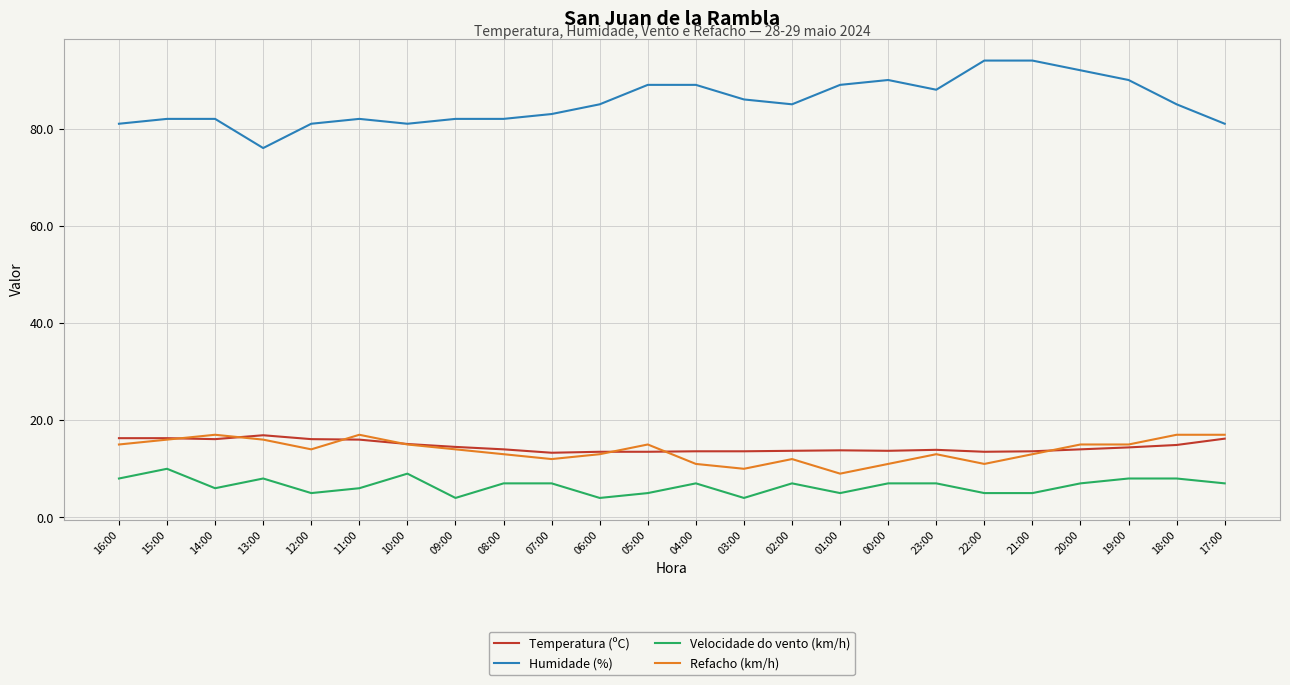

What is the spread (max minus min) of values at 04:00?

82.0